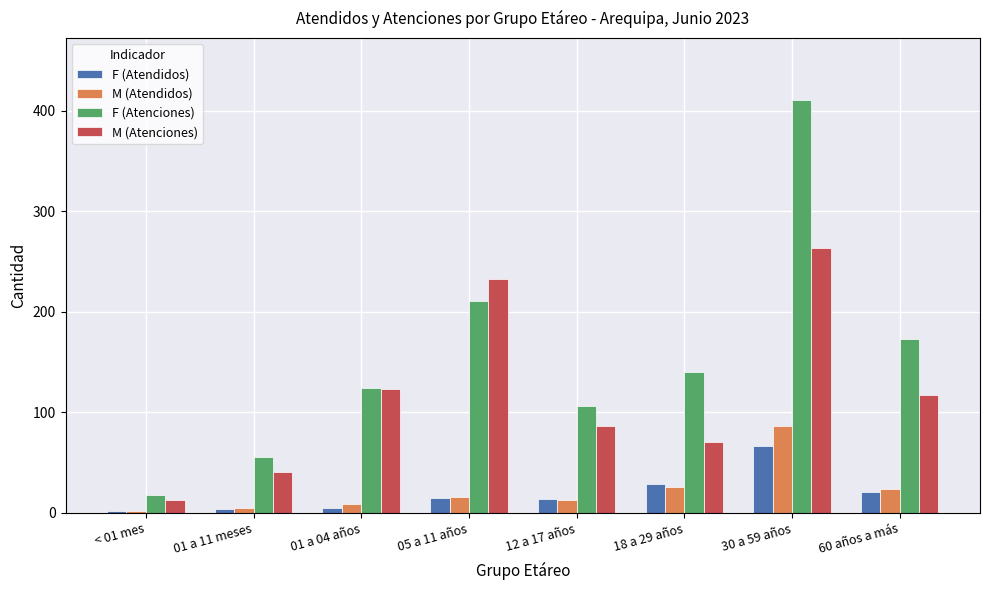

List the series in order of their peak value, highest first.

F (Atenciones), M (Atenciones), M (Atendidos), F (Atendidos)